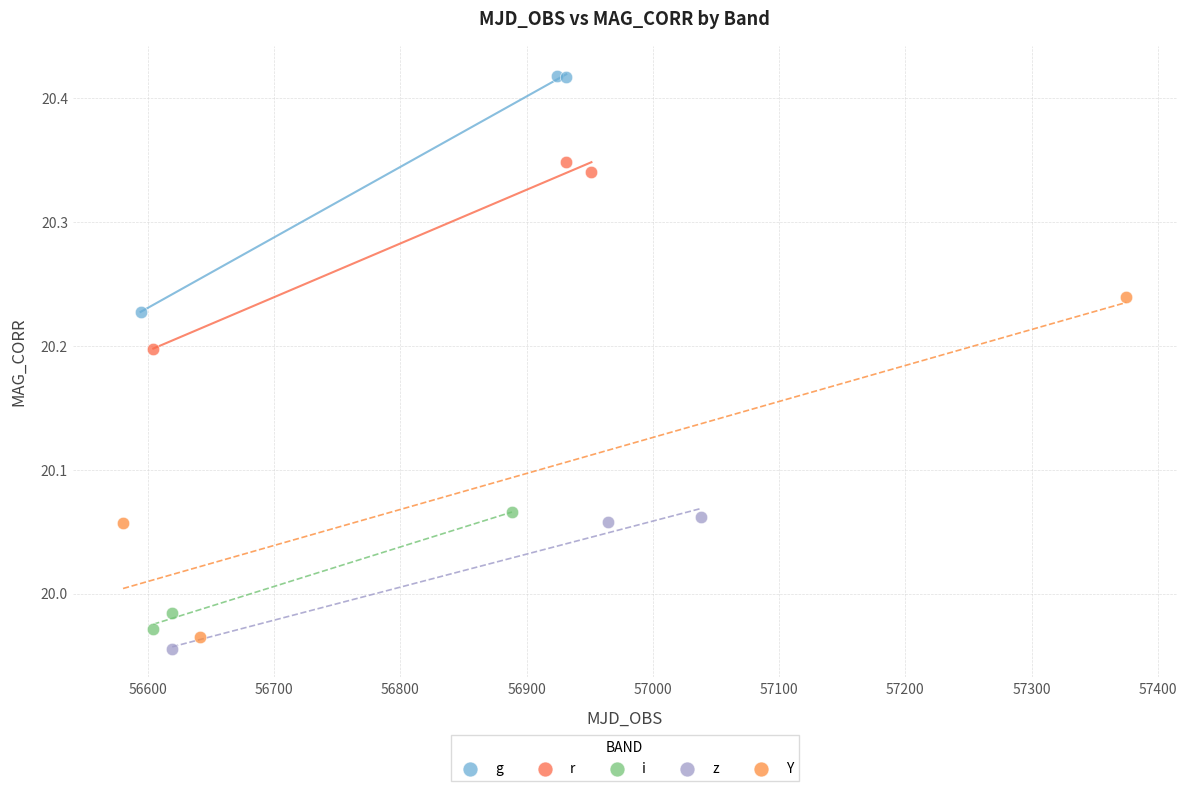

Which series reaches the maximum Y coordinate?

g